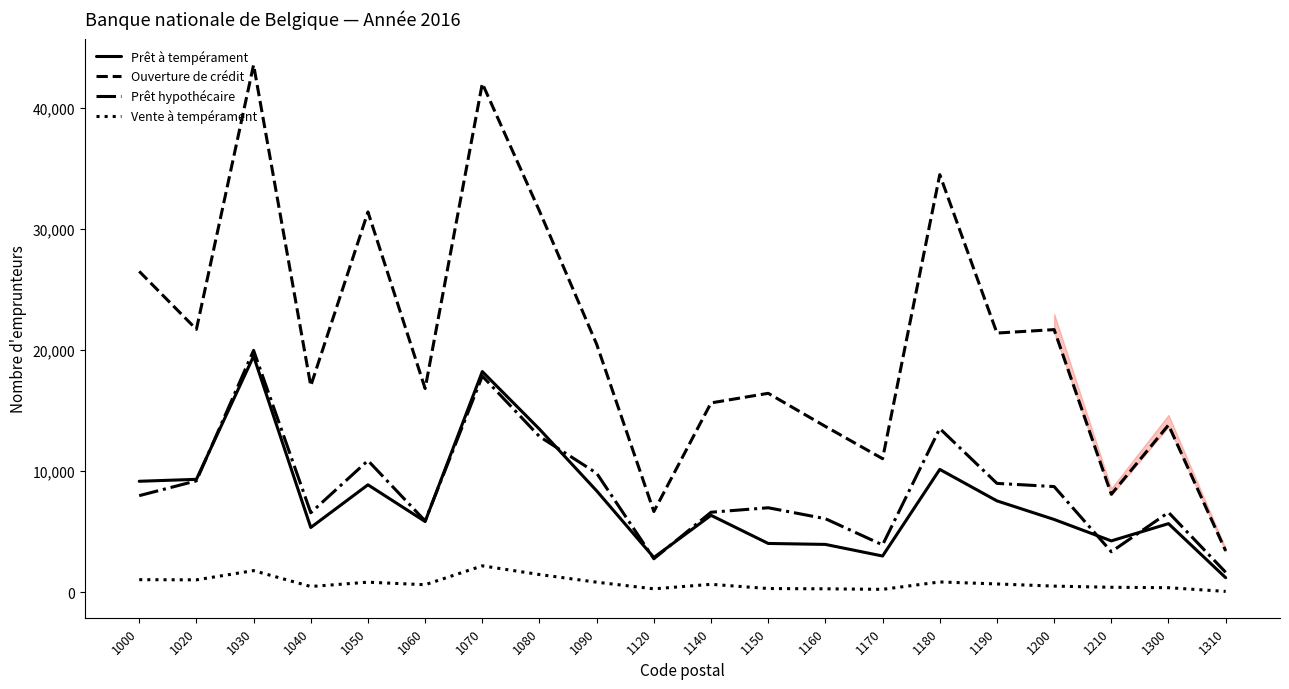

Is it true that Prêt hypothécaire equals 2840 at 1150?

False